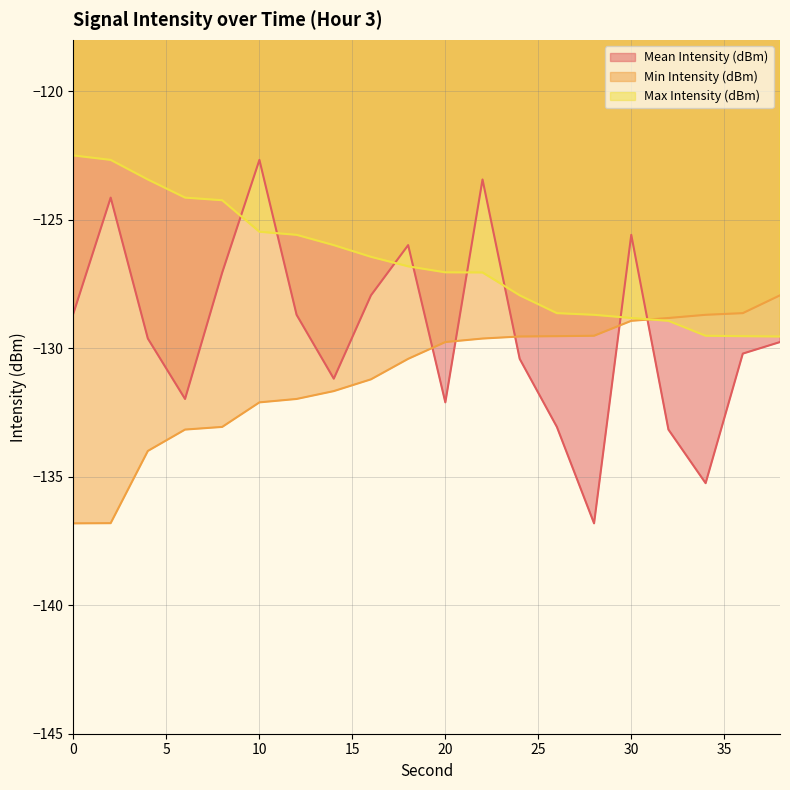

What is the difference between the highest and lowest values at 8?

8.8